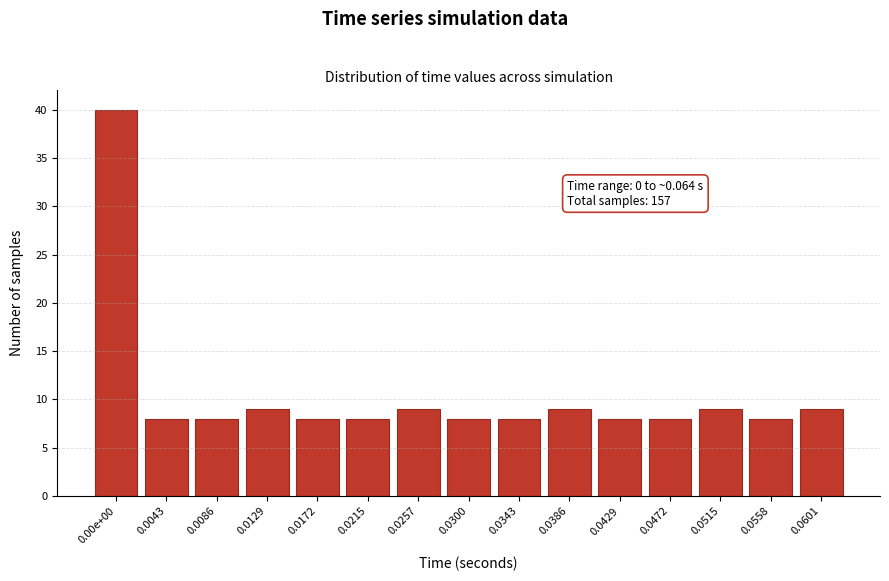

Reading right to left, what are all the values shown in this chart?

9	8	9	8	8	9	8	8	9	8	8	9	8	8	40